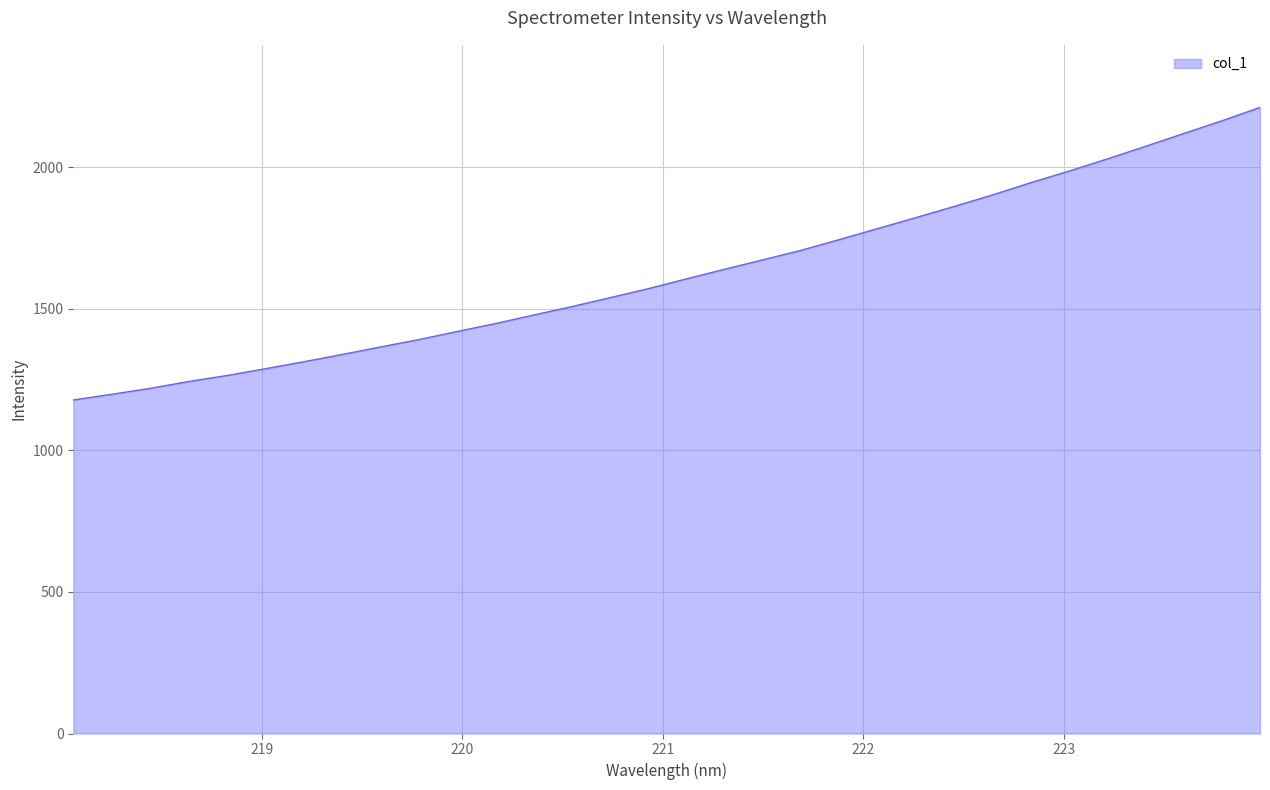

What is the difference between the maximum and minimum values?

1033.6